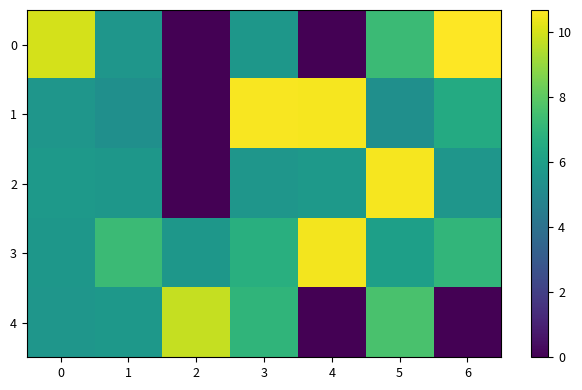

Reading left to right, transcribe all the data shown in this chart.

0: 0=10.0	1=5.6	2=0.0	3=5.6	4=0.0	5=7.3	6=10.7
1: 0=5.6	1=5.3	2=0.0	3=10.6	4=10.5	5=5.3	6=6.5
2: 0=5.8	1=5.7	2=0.0	3=5.6	4=5.8	5=10.5	6=5.6
3: 0=5.7	1=7.3	2=5.6	3=6.7	4=10.5	5=6.0	6=7.0
4: 0=5.6	1=5.7	2=9.7	3=7.0	4=0.0	5=7.6	6=0.0